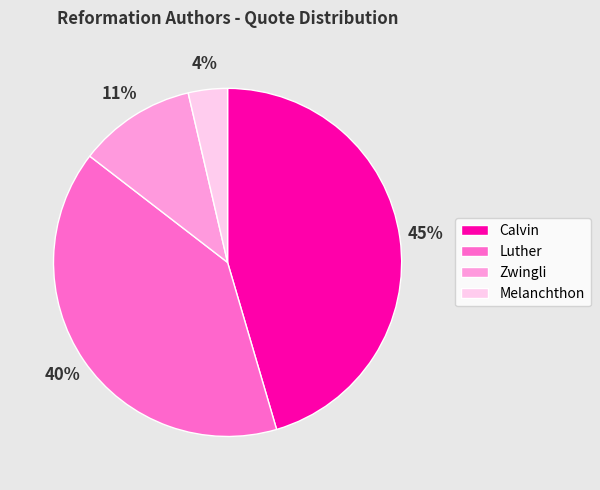

Between Melanchthon and Zwingli, which is larger?

Zwingli